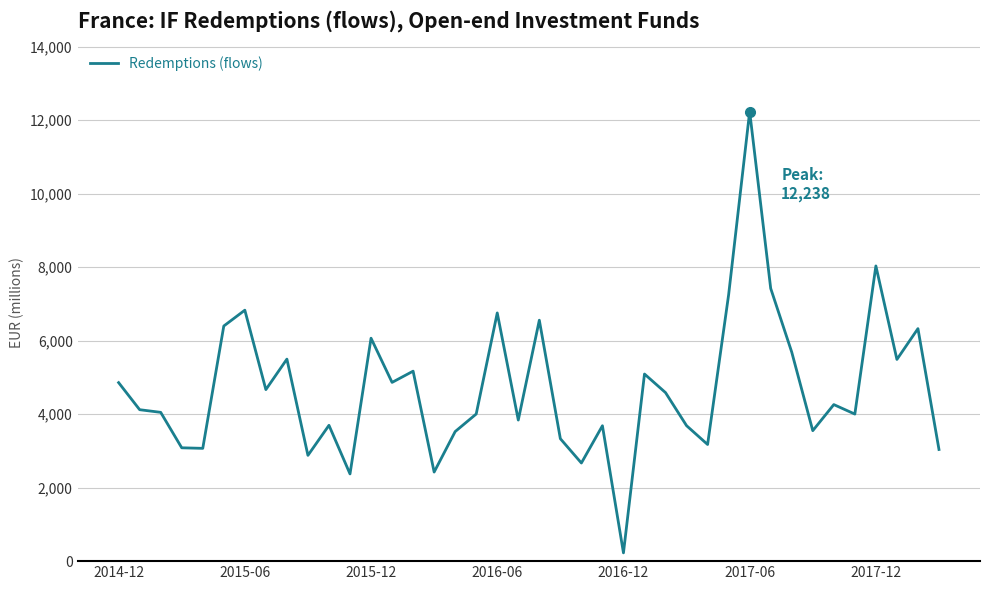

What is the maximum value shown in the chart?

12238